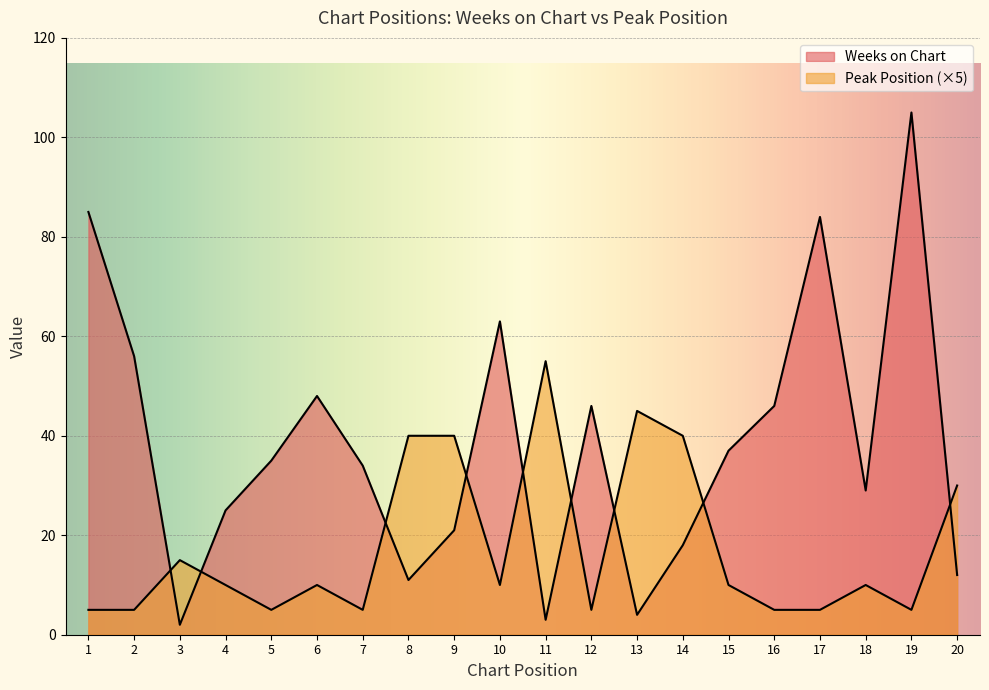

Which series changed the most between 3 and 18?

Weeks on Chart